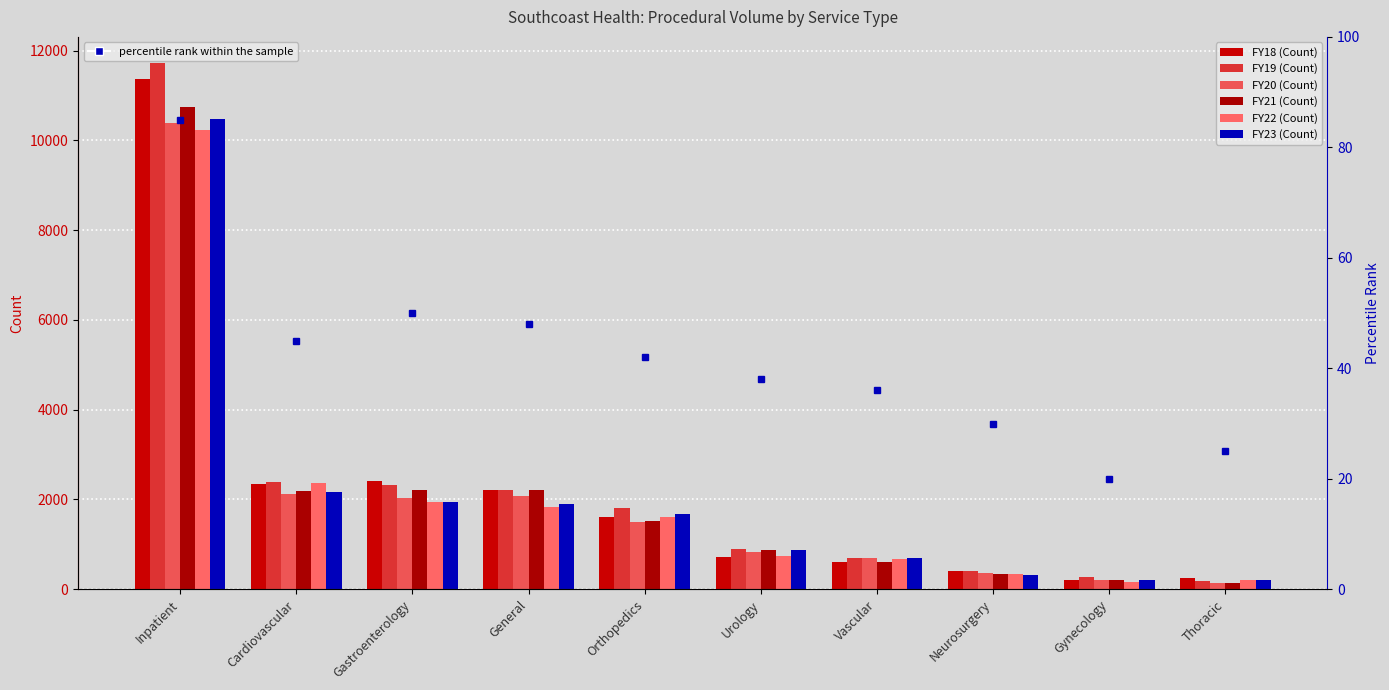

Between Neurosurgery and Urology, which is larger?

Urology